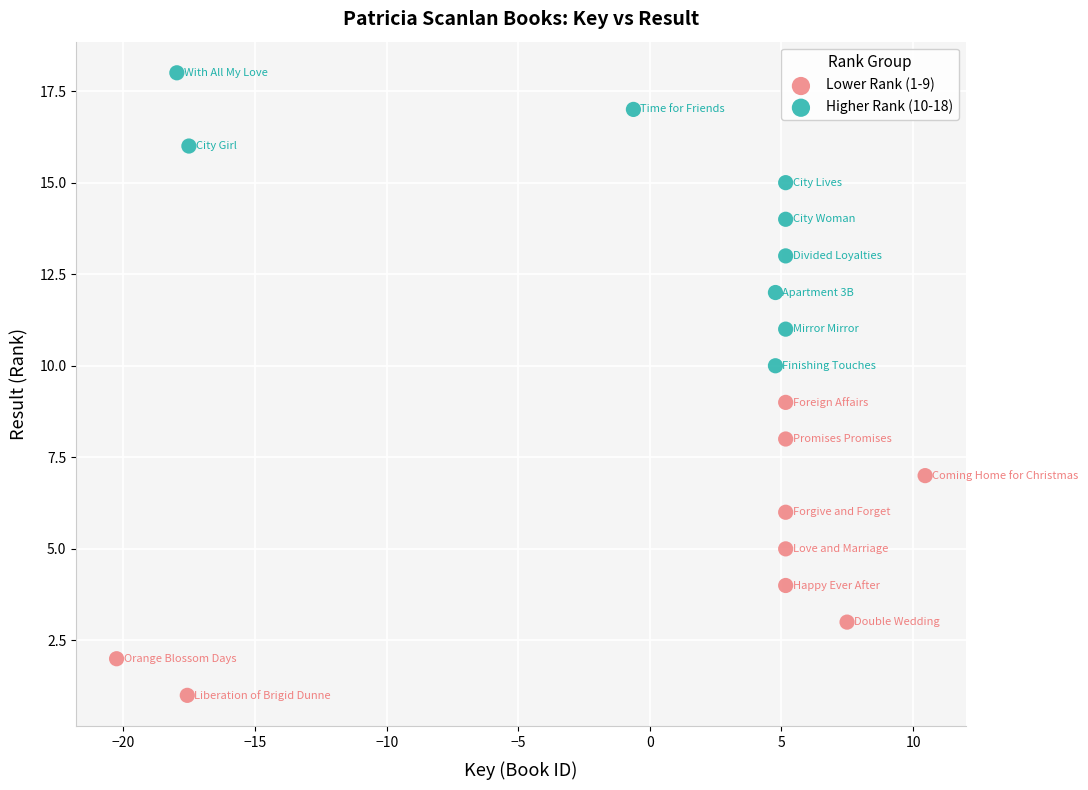

What are all the series names shown in the legend?

Lower Rank (1-9), Higher Rank (10-18)